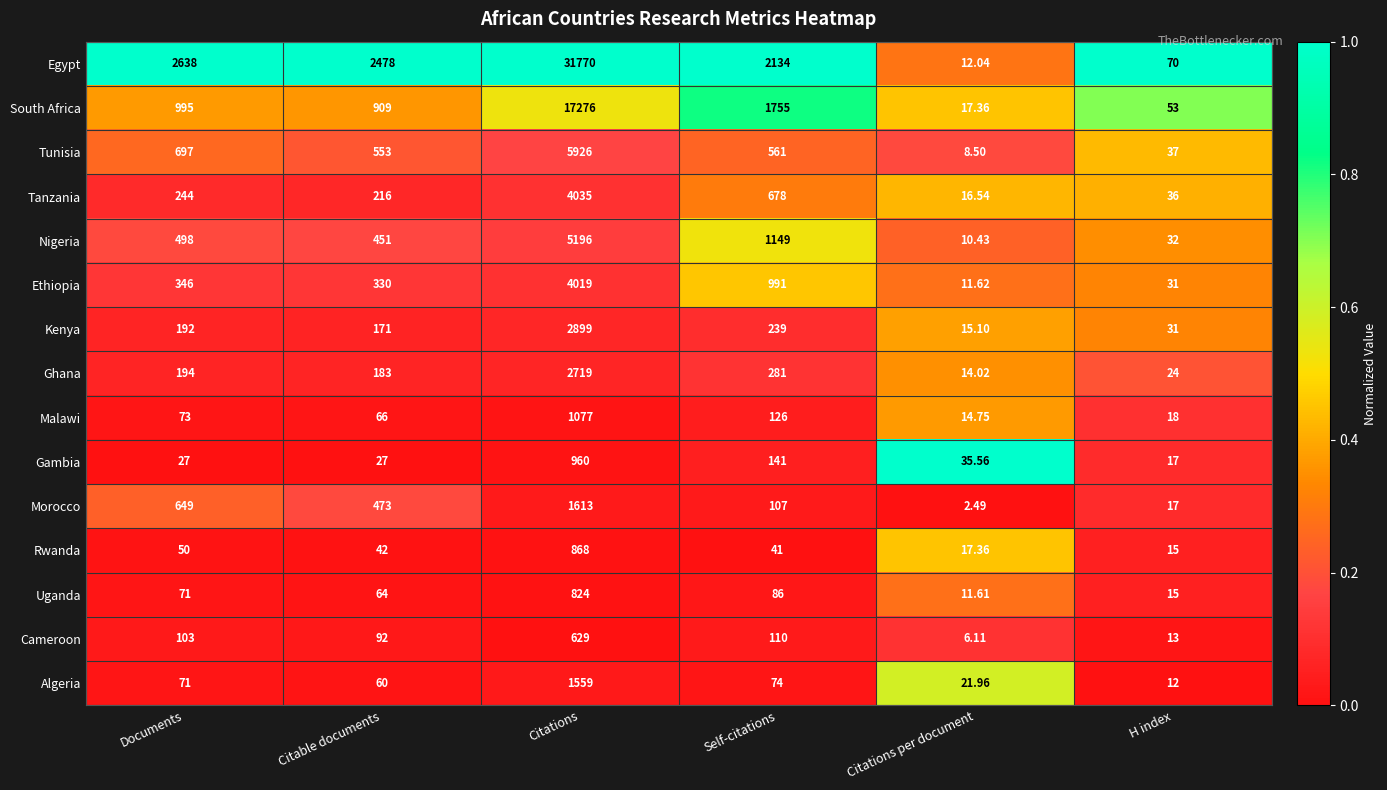

Rank the series by their maximum value, from lowest to highest.

Cameroon, Uganda, Rwanda, Gambia, Malawi, Algeria, Morocco, Ghana, Kenya, Ethiopia, Tanzania, Nigeria, Tunisia, South Africa, Egypt